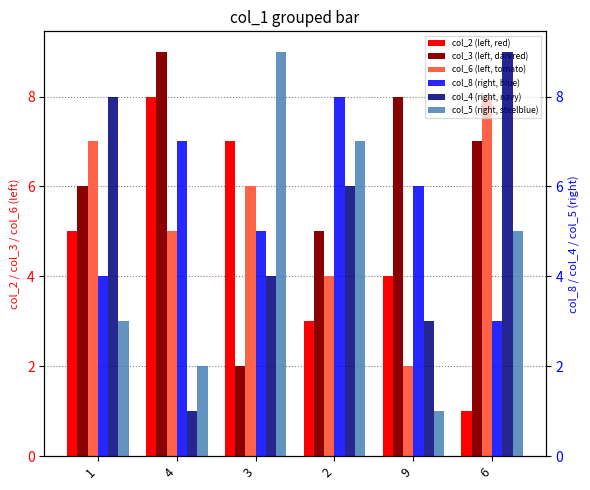

How many col_4 values are between 3 and 8?

4